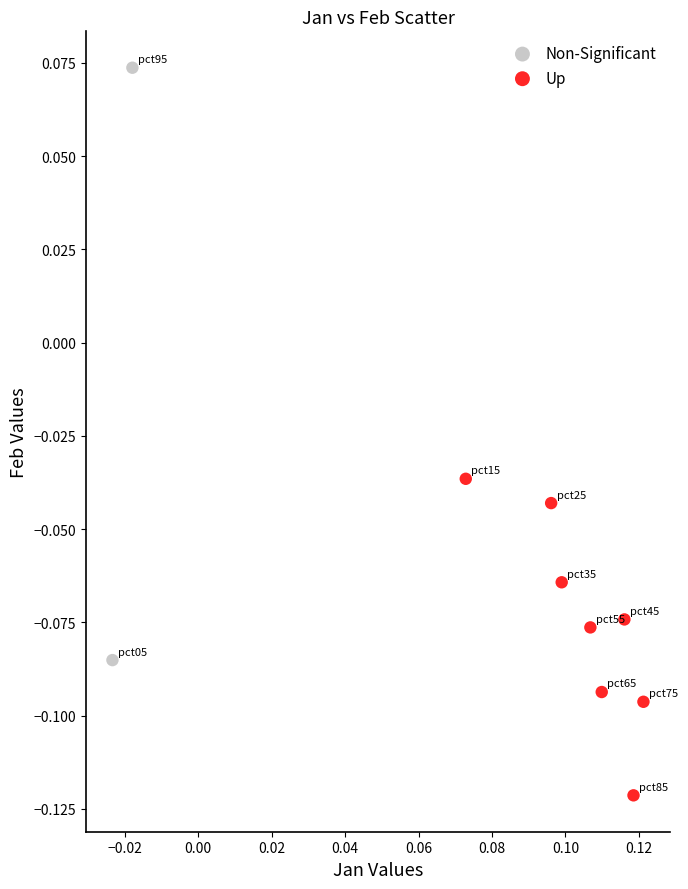

What are all the series names shown in the legend?

Non-Significant, Up